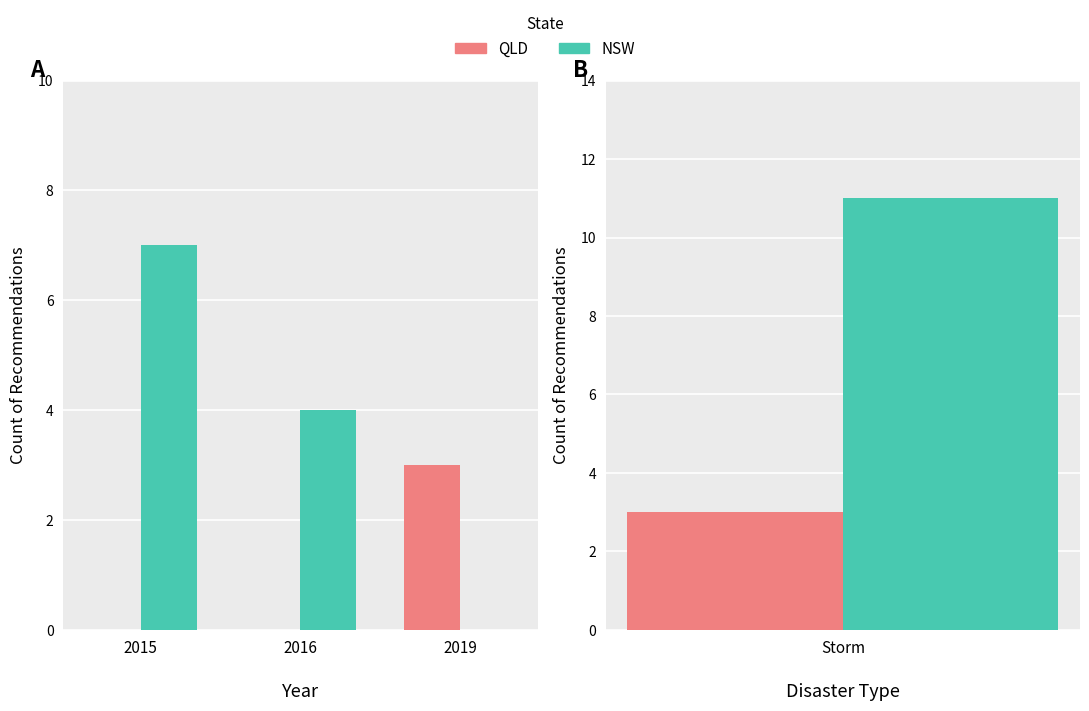

At how many categories does at least one series exceed 3?

2